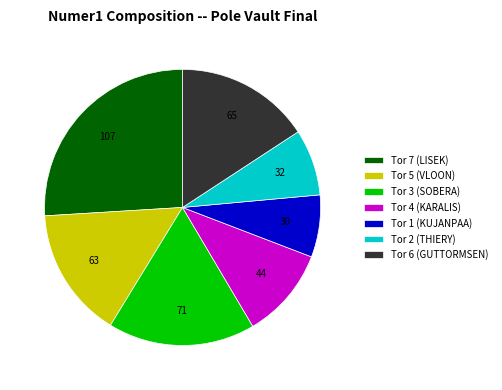

Do Tor 5 (VLOON) and Tor 6 (GUTTORMSEN) together represent more than half of the pie?

No